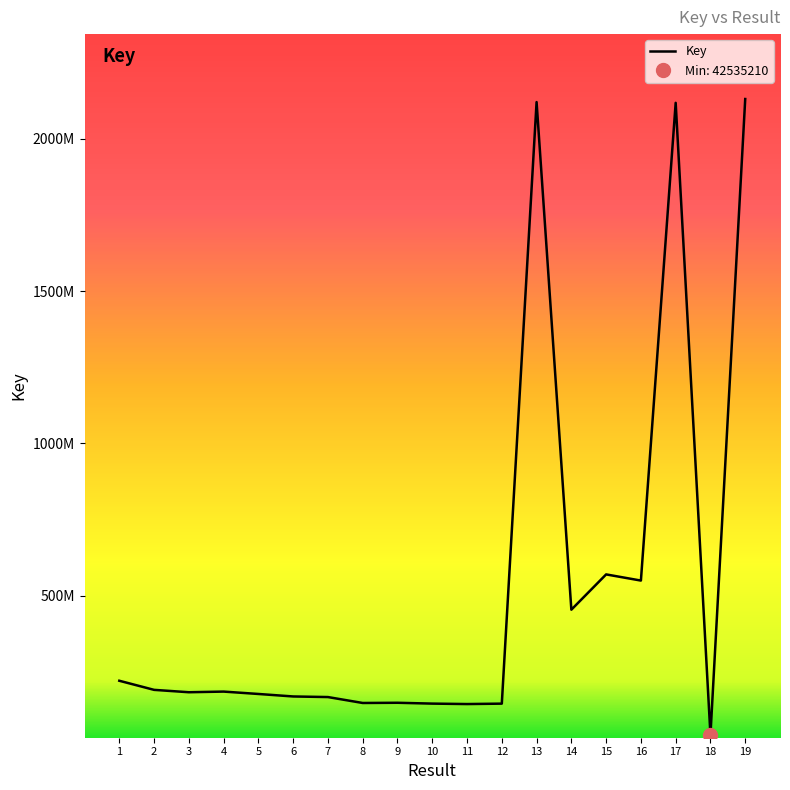

How many lines are shown in the chart?

1